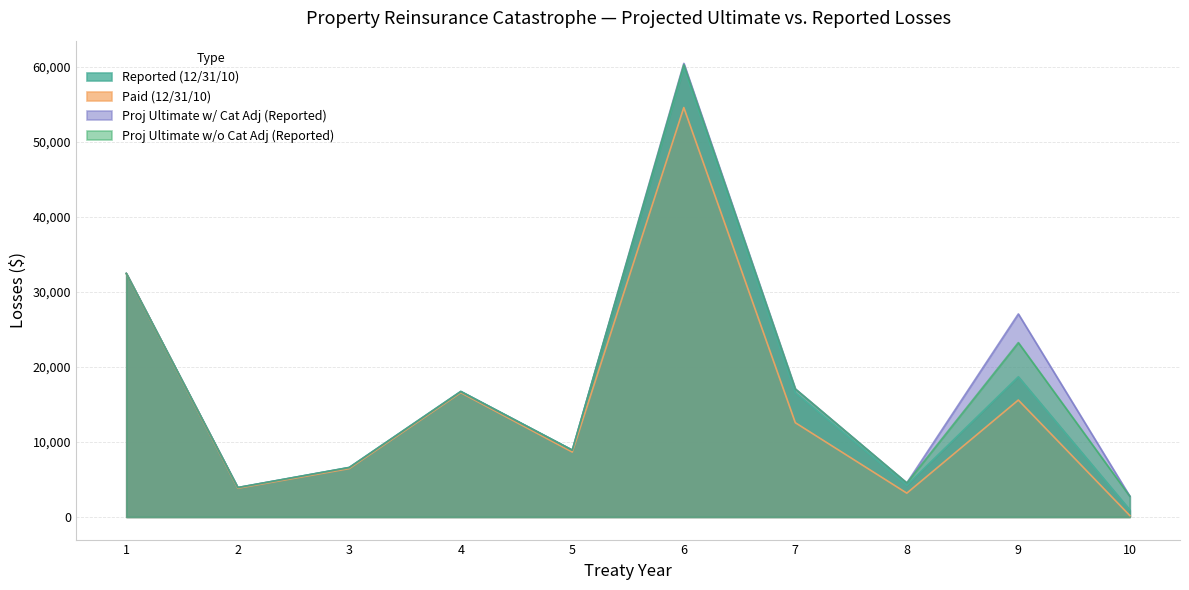

List the series in order of their peak value, lowest first.

Paid (12/31/10), Reported (12/31/10), Proj Ultimate w/o Cat Adj (Reported), Proj Ultimate w/ Cat Adj (Reported)